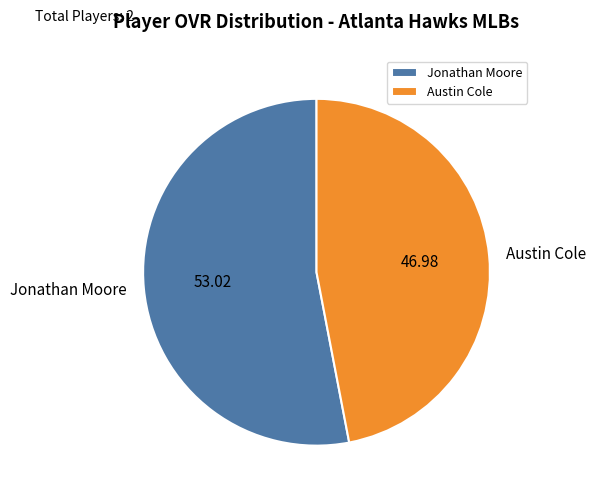

Rank the categories by value from highest to lowest.

Jonathan Moore, Austin Cole